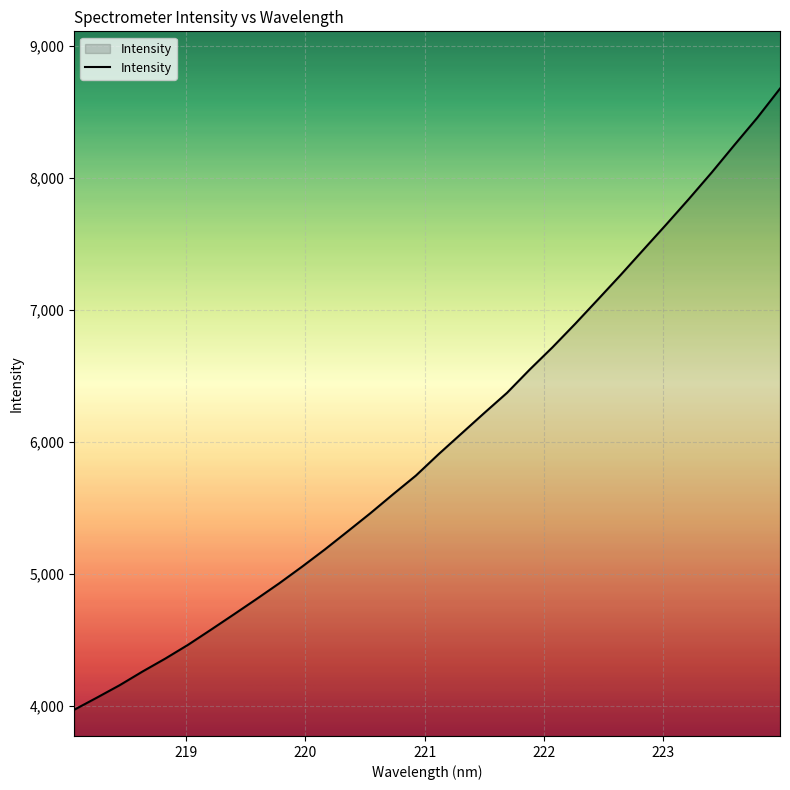

What is the difference between the maximum and minimum values?

4708.8